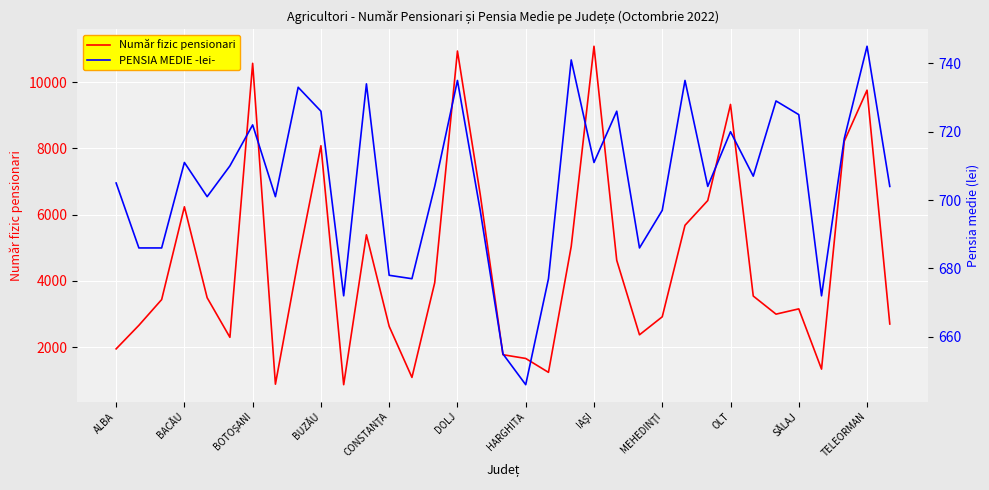

What are all the series names shown in the legend?

Număr fizic pensionari, PENSIA MEDIE -lei-